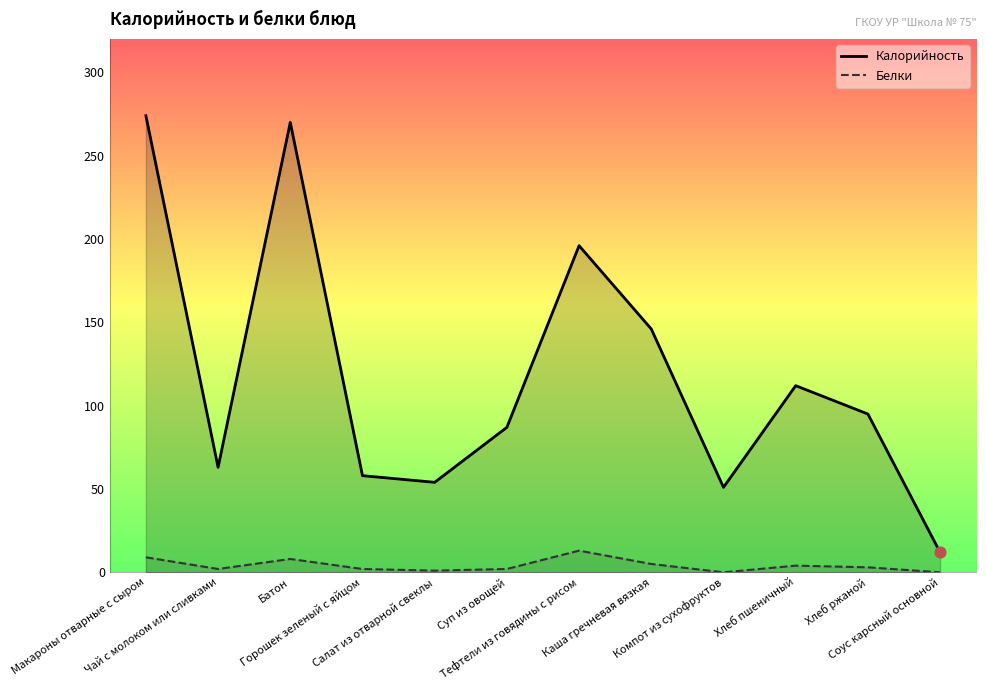

Is the value of Белки at Каша гречневая вязкая greater than the value of Калорийность at Соус карсный основной?

No